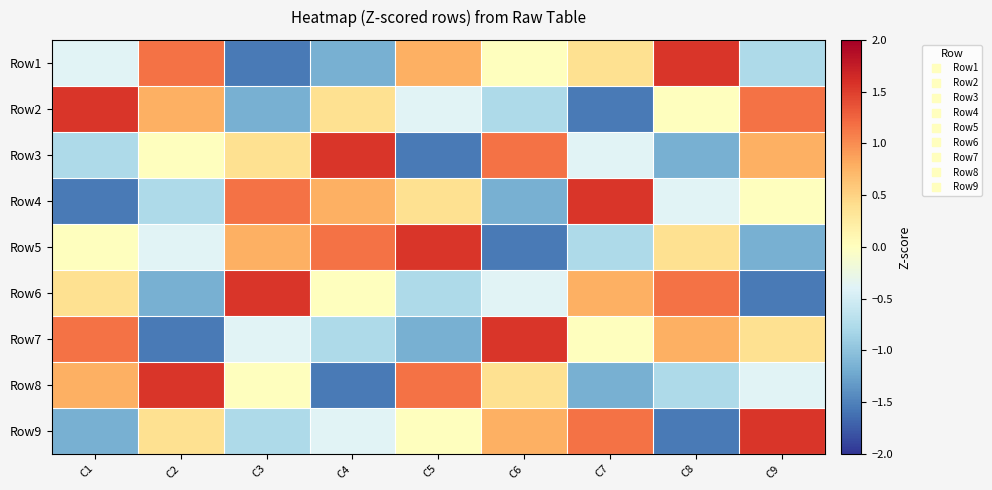

What is the spread (max minus min) of values at C1?

3.1